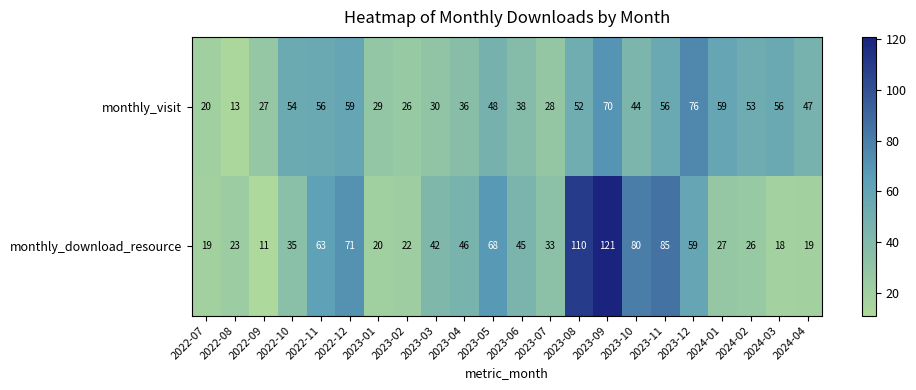

What is the average value of the monthly_download_resource series?

47